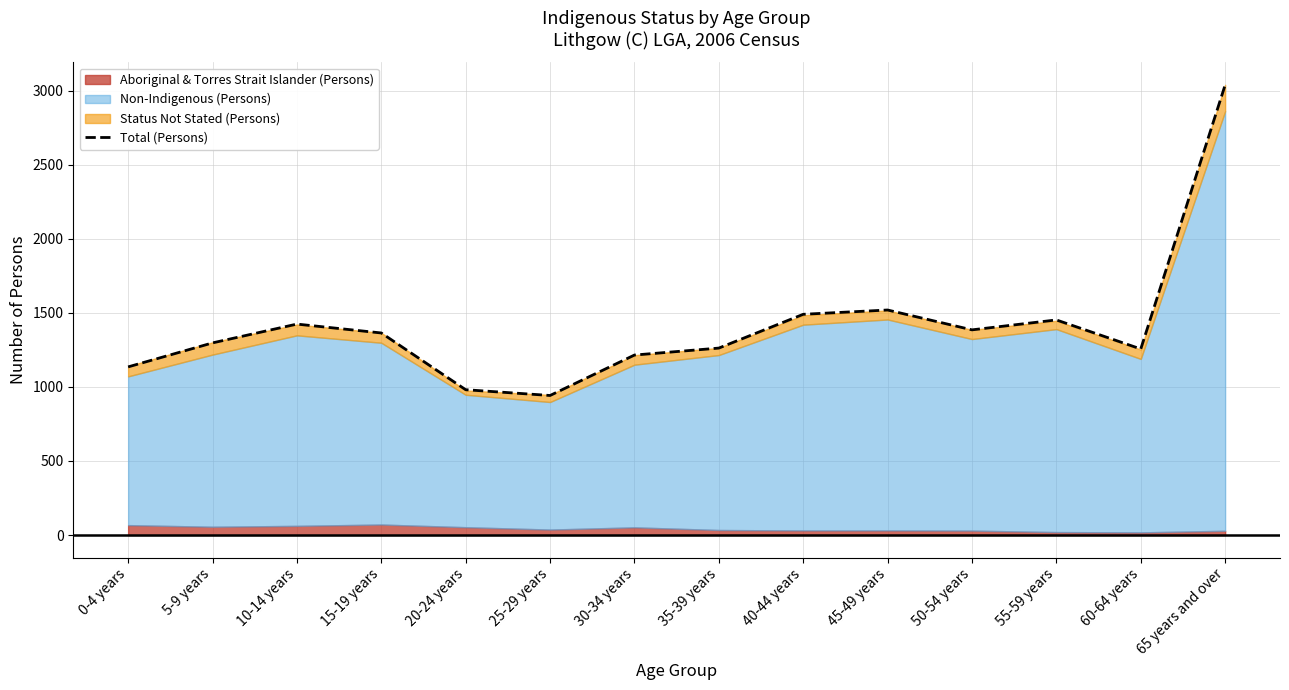

True or false: the data shows 342 at 55-59 years.

False